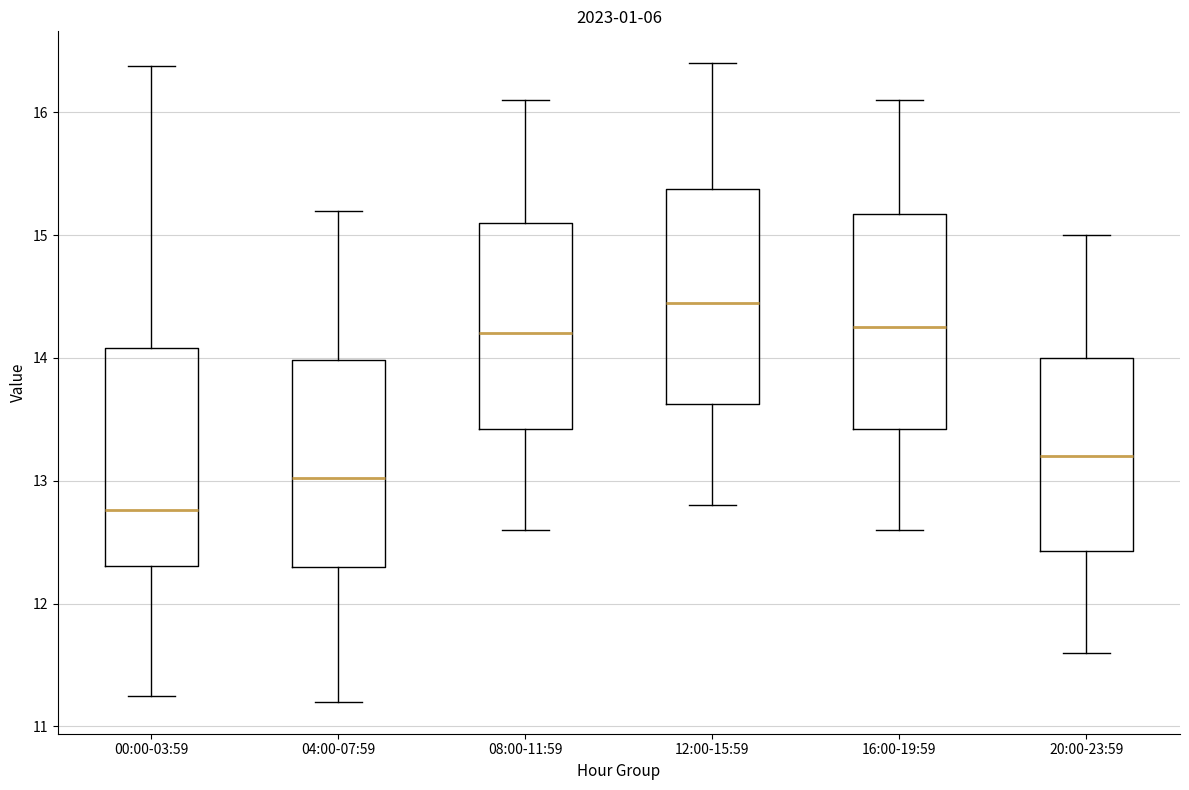

Reading left to right, read every box against the y-axis: the position of its median line, the range the box covers, and the ends of its whiskers. The values are not printed on the chart, so give them approximately, as read against the axis.

00:00-03:59: median 12.8, box 12.3 to 14.1, whiskers 11.3 to 16.4
04:00-07:59: median 13.0, box 12.3 to 14.0, whiskers 11.2 to 15.2
08:00-11:59: median 14.2, box 13.4 to 15.1, whiskers 12.6 to 16.1
12:00-15:59: median 14.5, box 13.6 to 15.4, whiskers 12.8 to 16.4
16:00-19:59: median 14.3, box 13.4 to 15.2, whiskers 12.6 to 16.1
20:00-23:59: median 13.2, box 12.4 to 14.0, whiskers 11.6 to 15.0